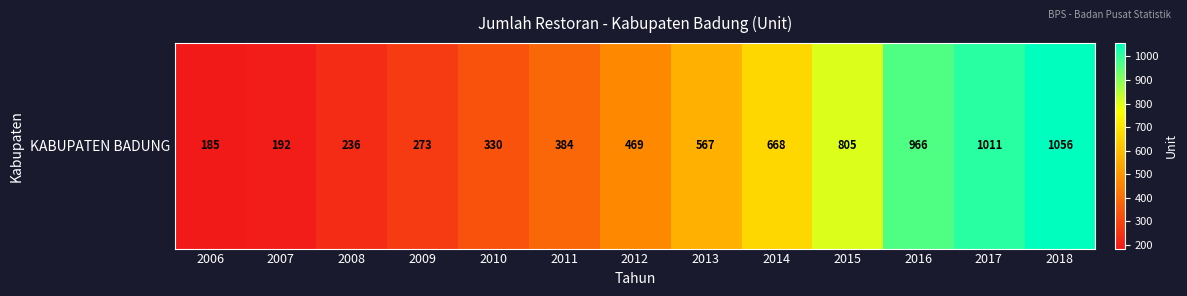

What is the approximate value at 2015, to the nearest 50?

800